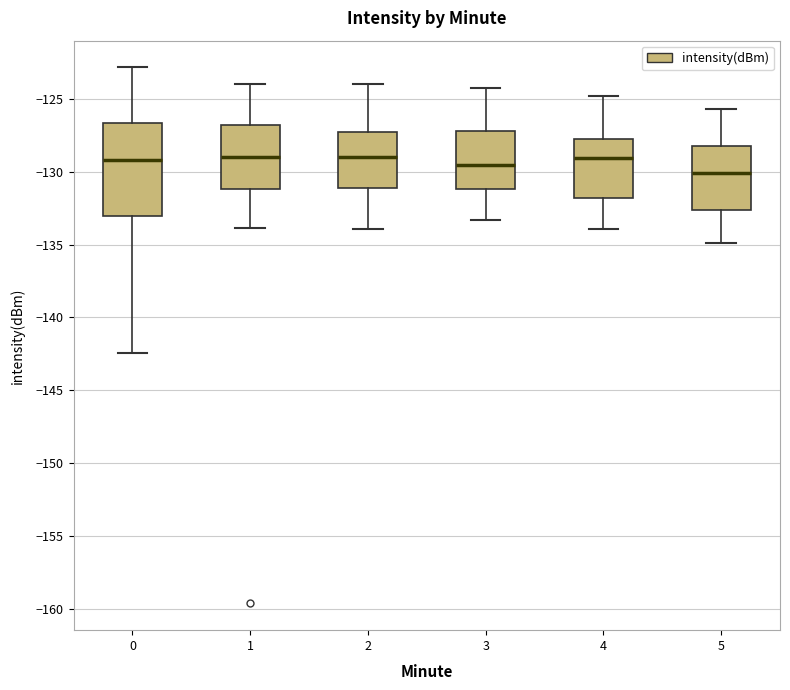

Reading left to right, read every box against the y-axis: the position of its median line, the range the box covers, and the ends of its whiskers. The values are not printed on the chart, so give them approximately, as read against the axis.

0: median -129.0, box -133.0 to -126.5, whiskers -142.5 to -123.0
1: median -129.0, box -131.0 to -127.0, whiskers -134.0 to -124.0
2: median -129.0, box -131.0 to -127.5, whiskers -134.0 to -124.0
3: median -129.5, box -131.0 to -127.0, whiskers -133.5 to -124.0
4: median -129.0, box -132.0 to -127.5, whiskers -134.0 to -125.0
5: median -130.0, box -132.5 to -128.0, whiskers -135.0 to -125.5